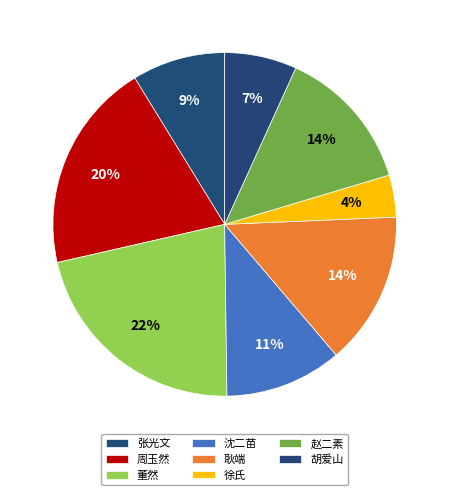

How many slices are in this pie chart?

8